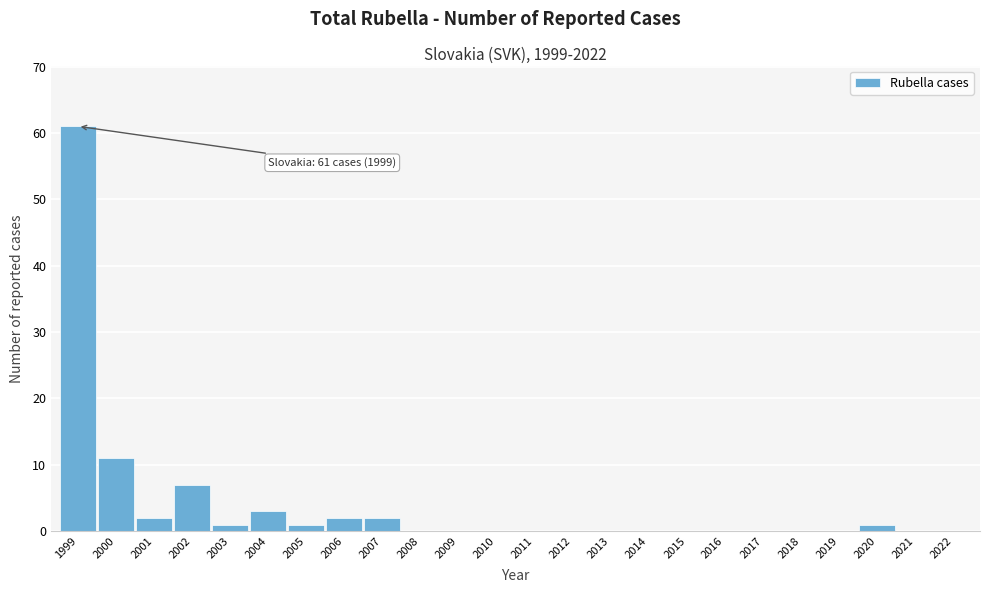

Reading left to right, extract all data points from this chart.

1999=61	2000=11	2001=2	2002=7	2003=1	2004=3	2005=1	2006=2	2007=2	2008=0	2009=0	2010=0	2011=0	2012=0	2013=0	2014=0	2015=0	2016=0	2017=0	2018=0	2019=0	2020=1	2021=0	2022=0